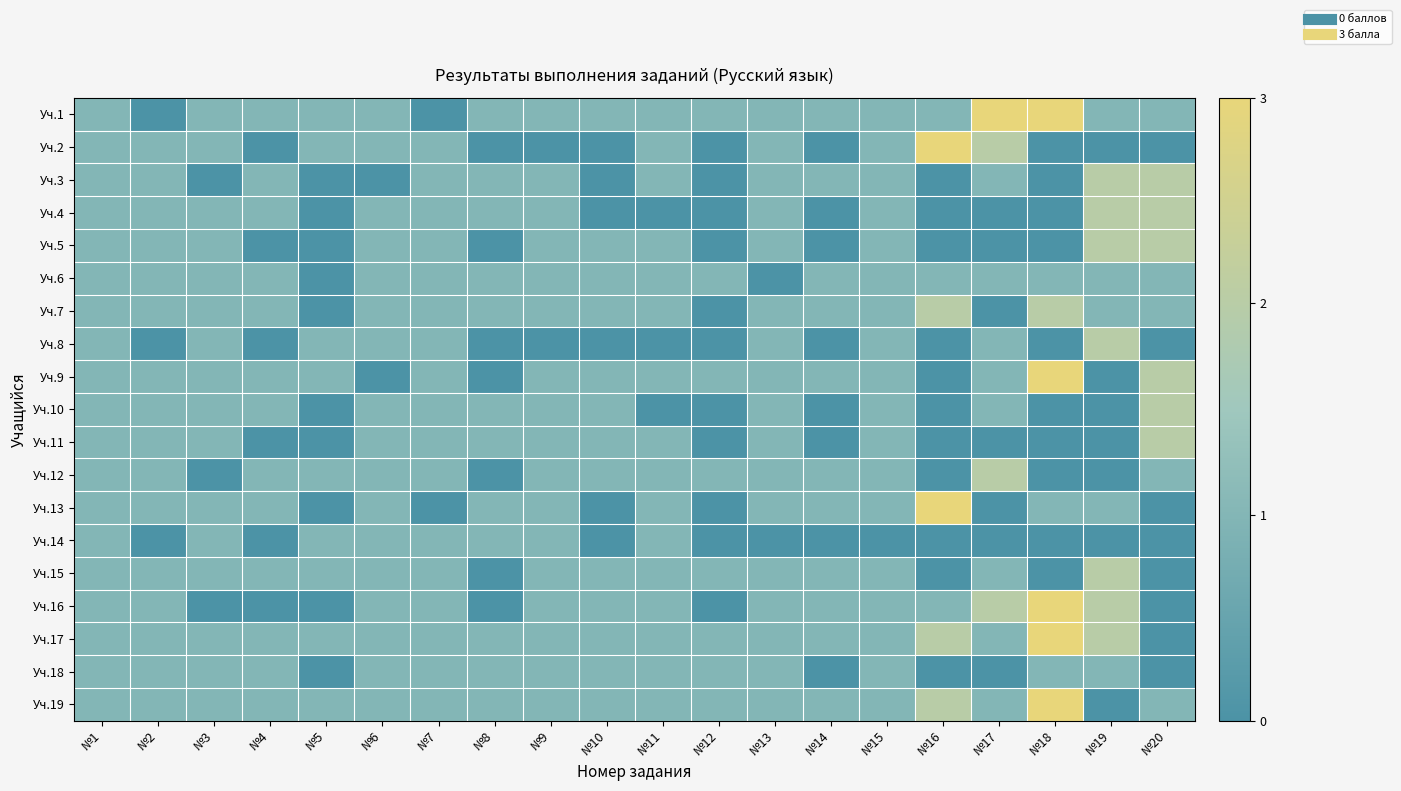

Rank the series at №8 from lowest to highest value.

Уч.2, Уч.5, Уч.8, Уч.9, Уч.12, Уч.15, Уч.16, Уч.1, Уч.3, Уч.4, Уч.6, Уч.7, Уч.10, Уч.11, Уч.13, Уч.14, Уч.17, Уч.18, Уч.19